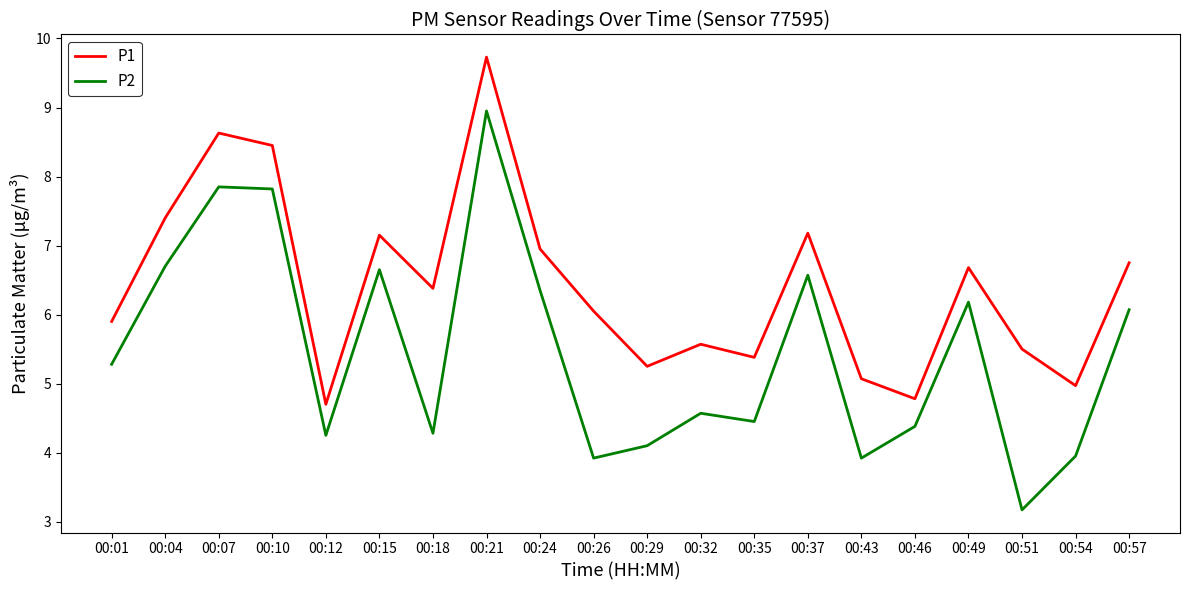

What is the total value across all series at 00:15?

13.8